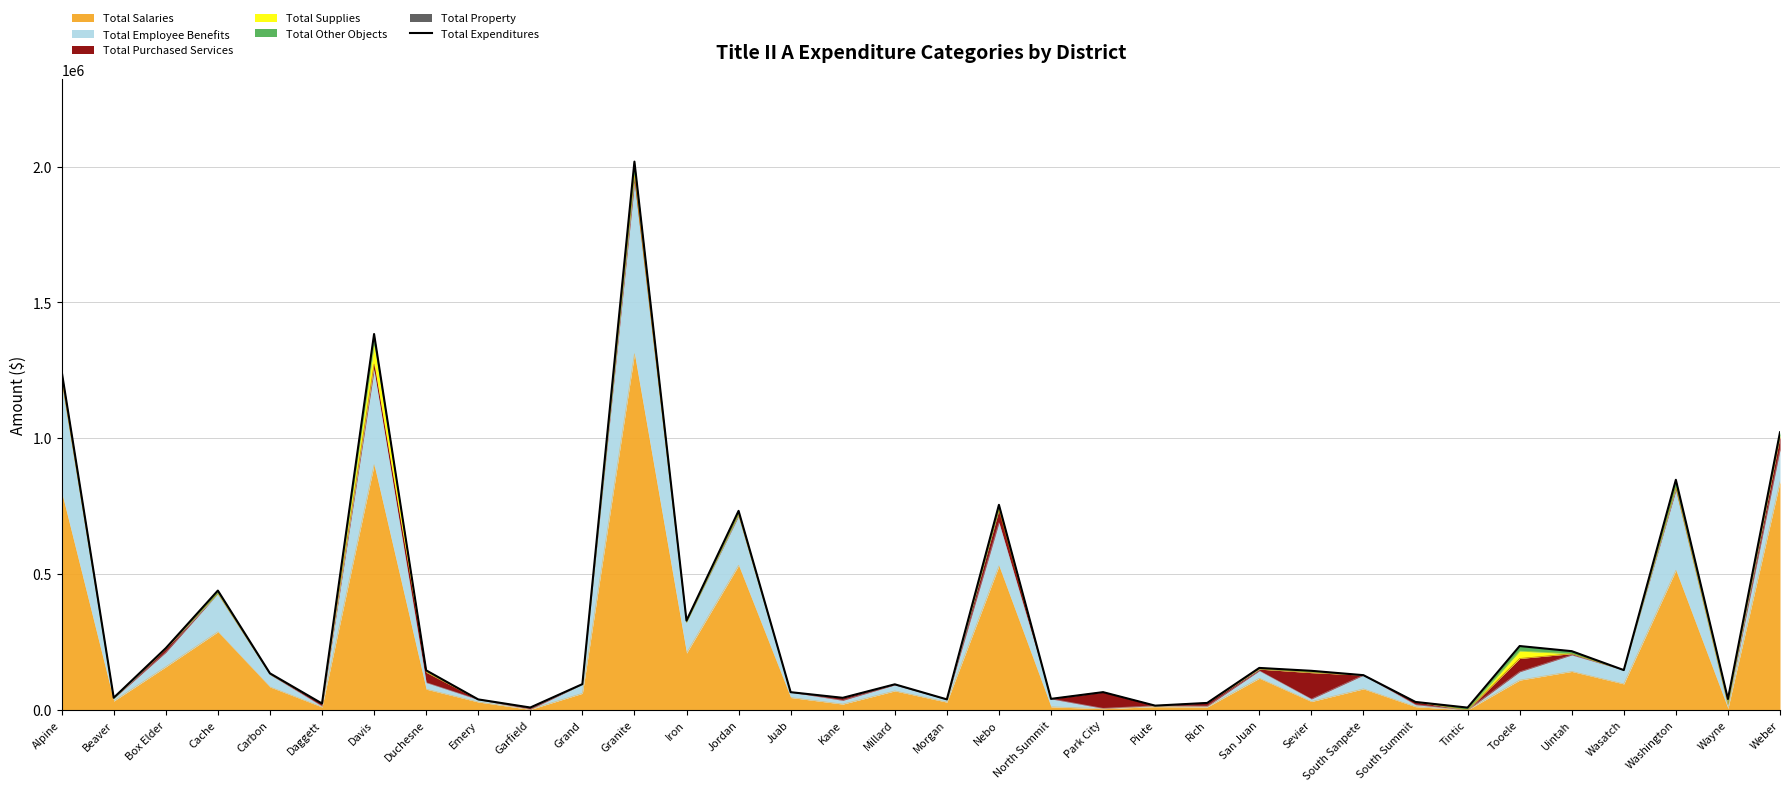

At which category does the chart reach its minimum across all series?

Tintic